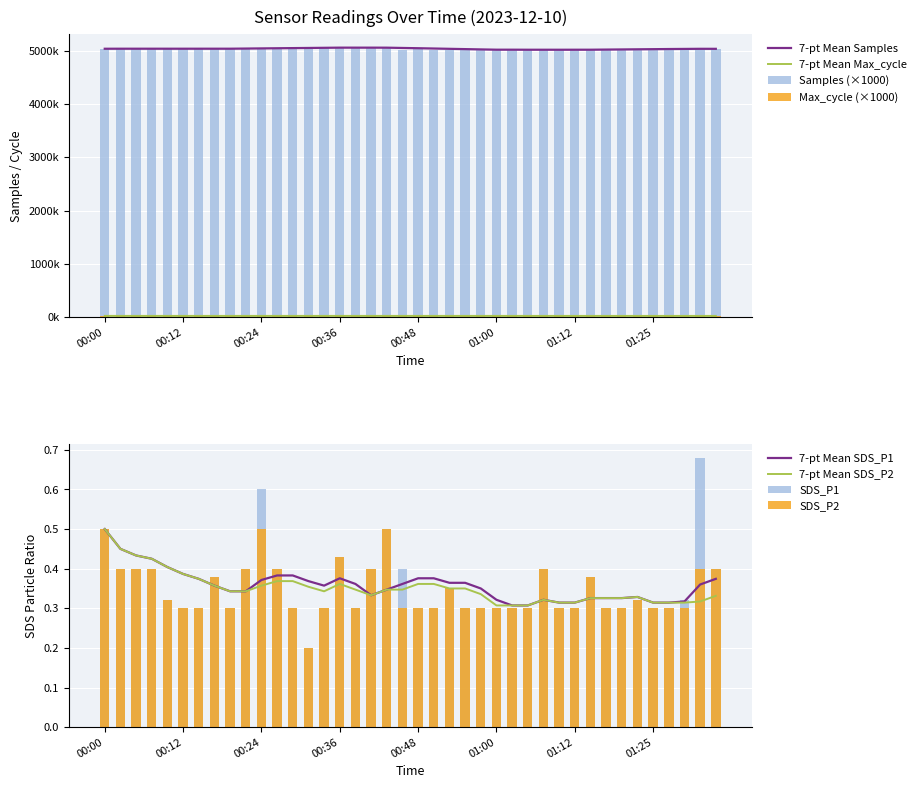

The Samples_scaled series shows 7561.9 at 01:10. True or false?

False